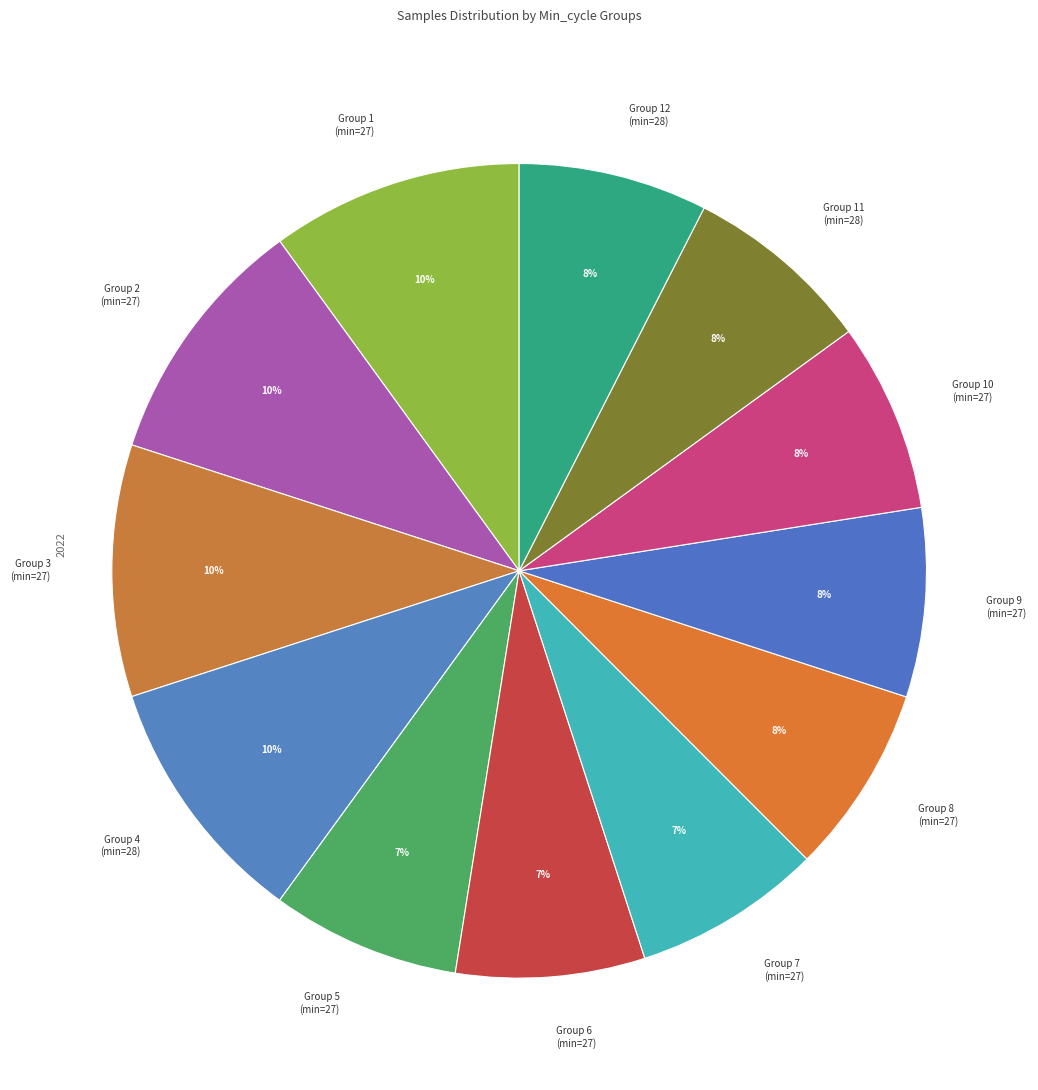

Does Group 1 (min=27) account for over 50% of the chart?

No